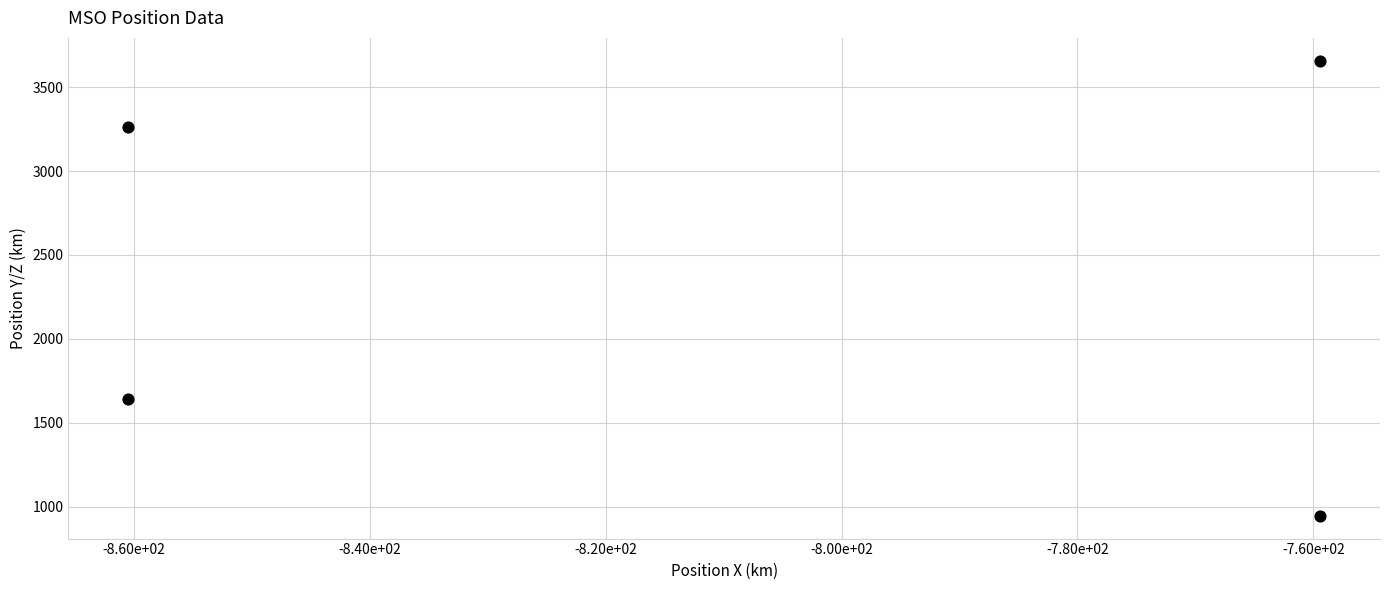

How many data points are displayed?

4